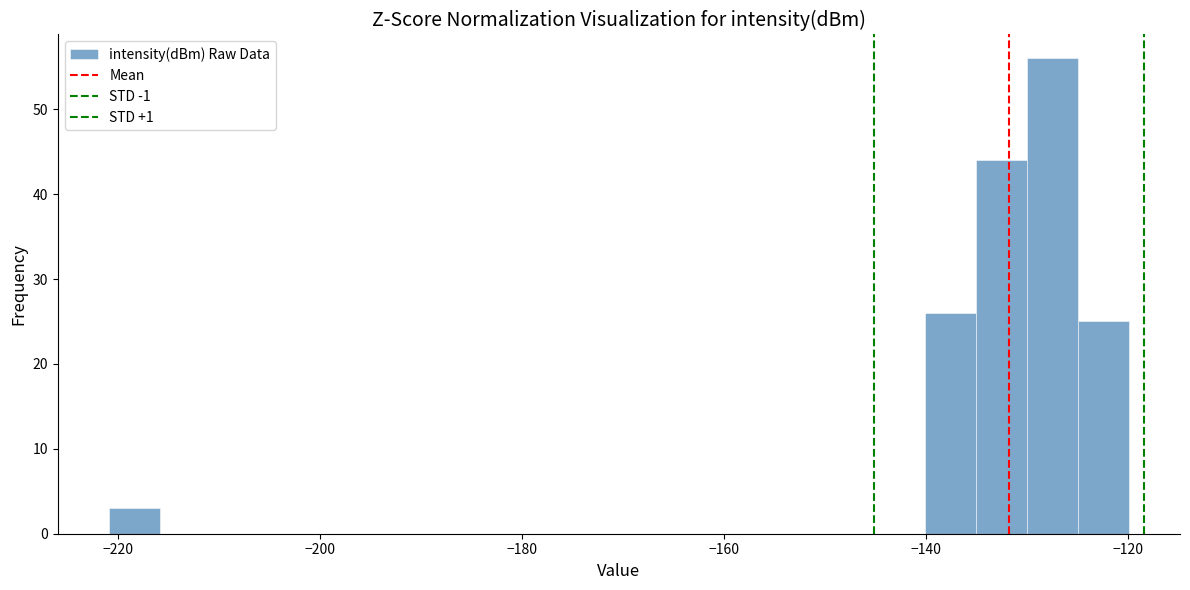

Read against the x-axis, roughly where is the centre of the tallest bar?

-128